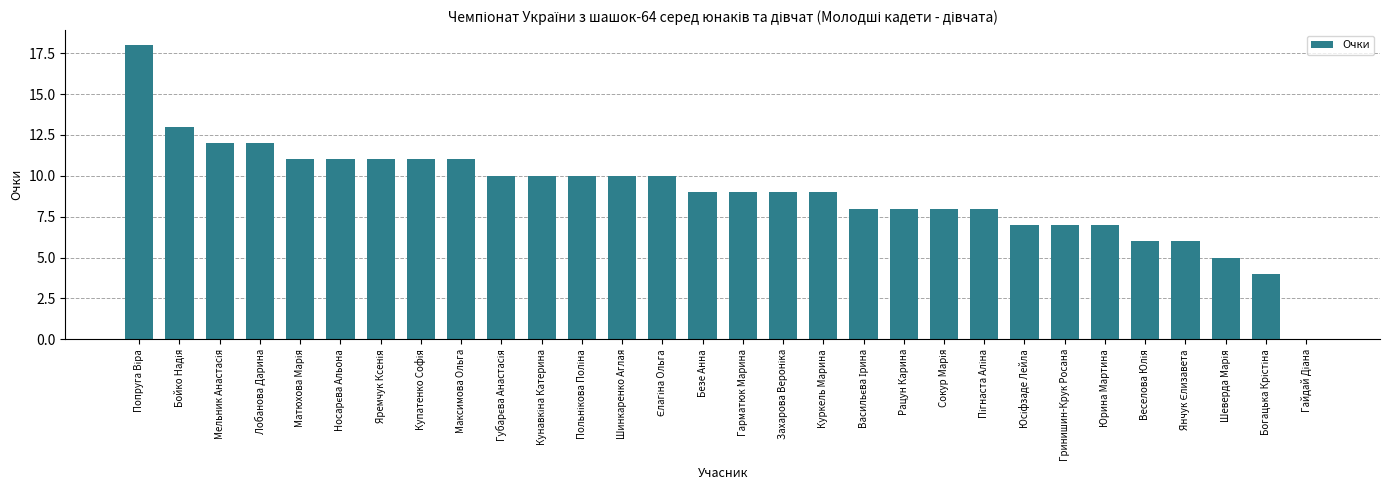

What value does the data have at Шинкаренко Аглая?

10